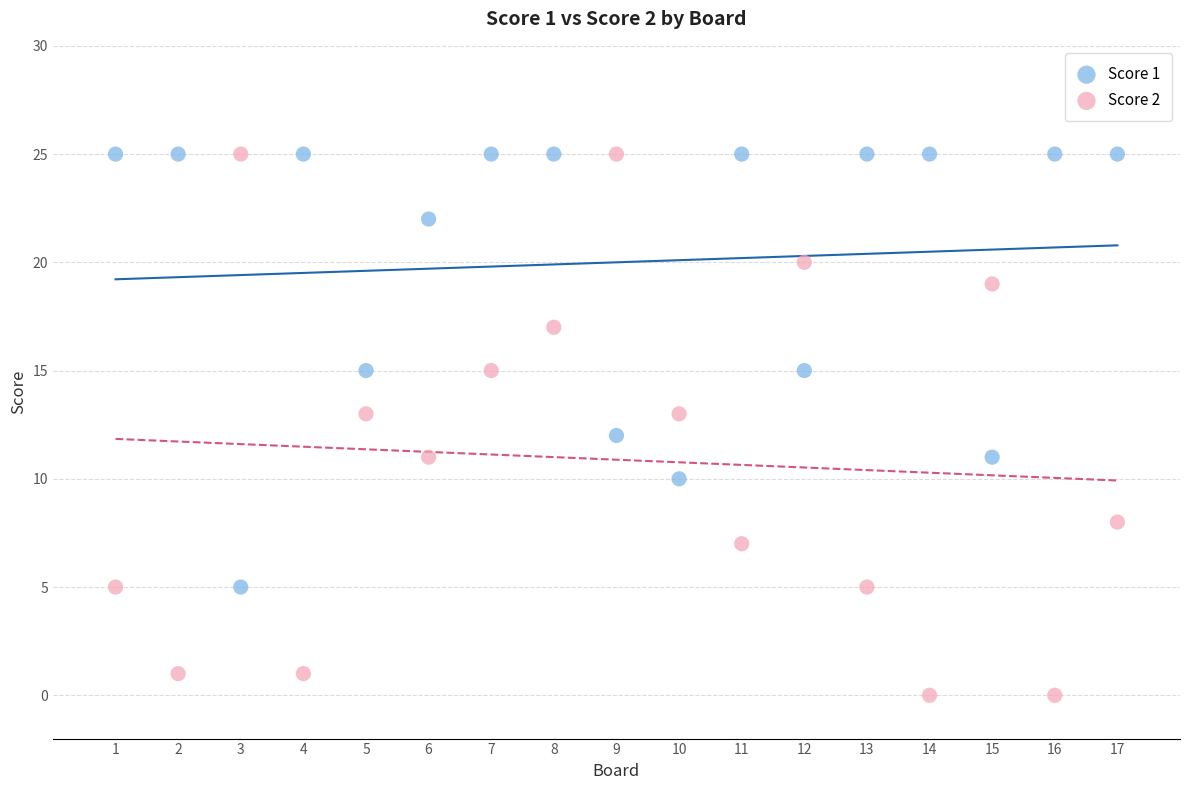

Which series contains the lowest Y value?

Score 2